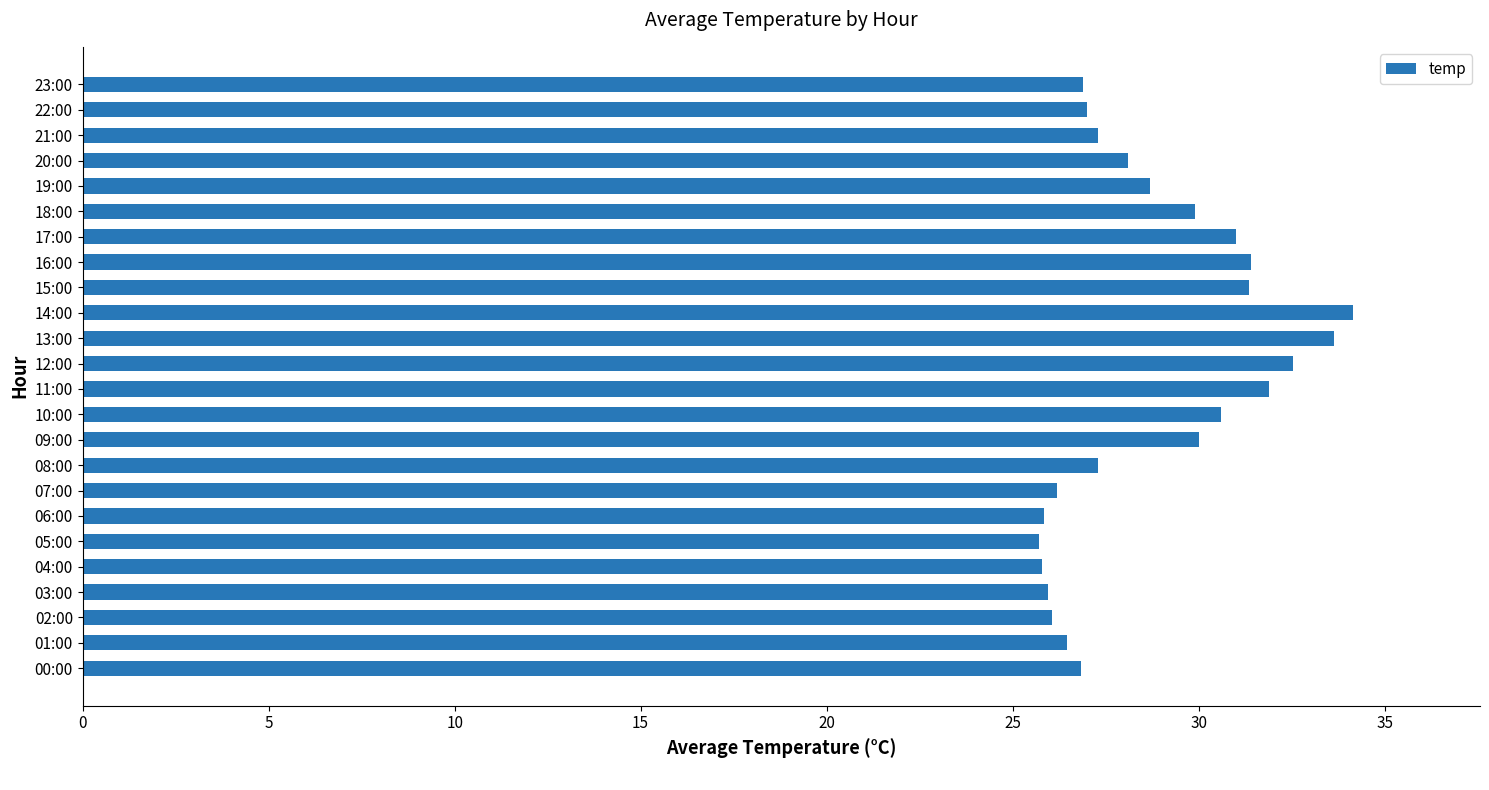

What is the average value?

28.8